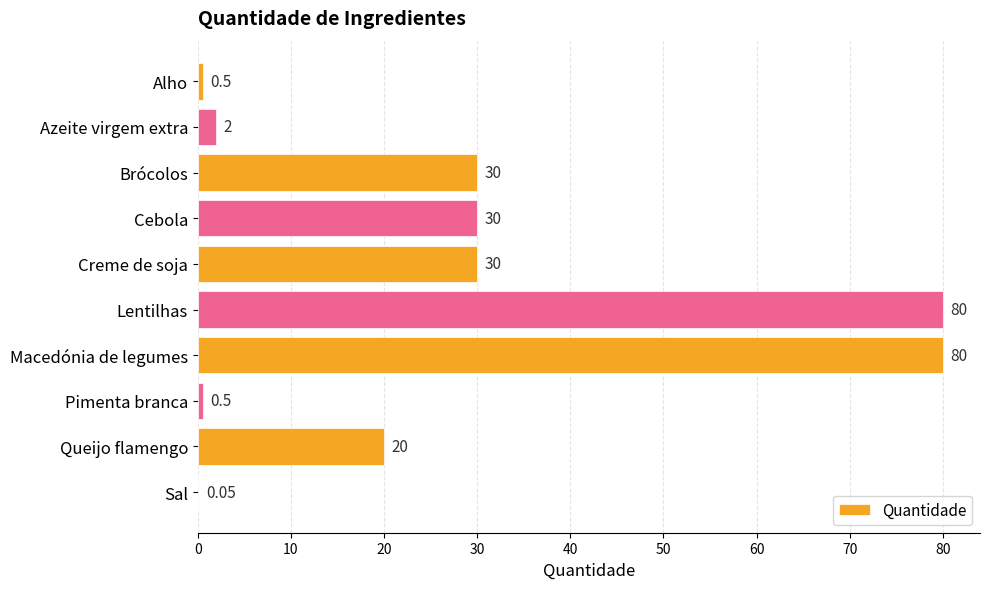

Approximately how many times larger is the value at Lentilhas compared to Creme de soja?

2.7